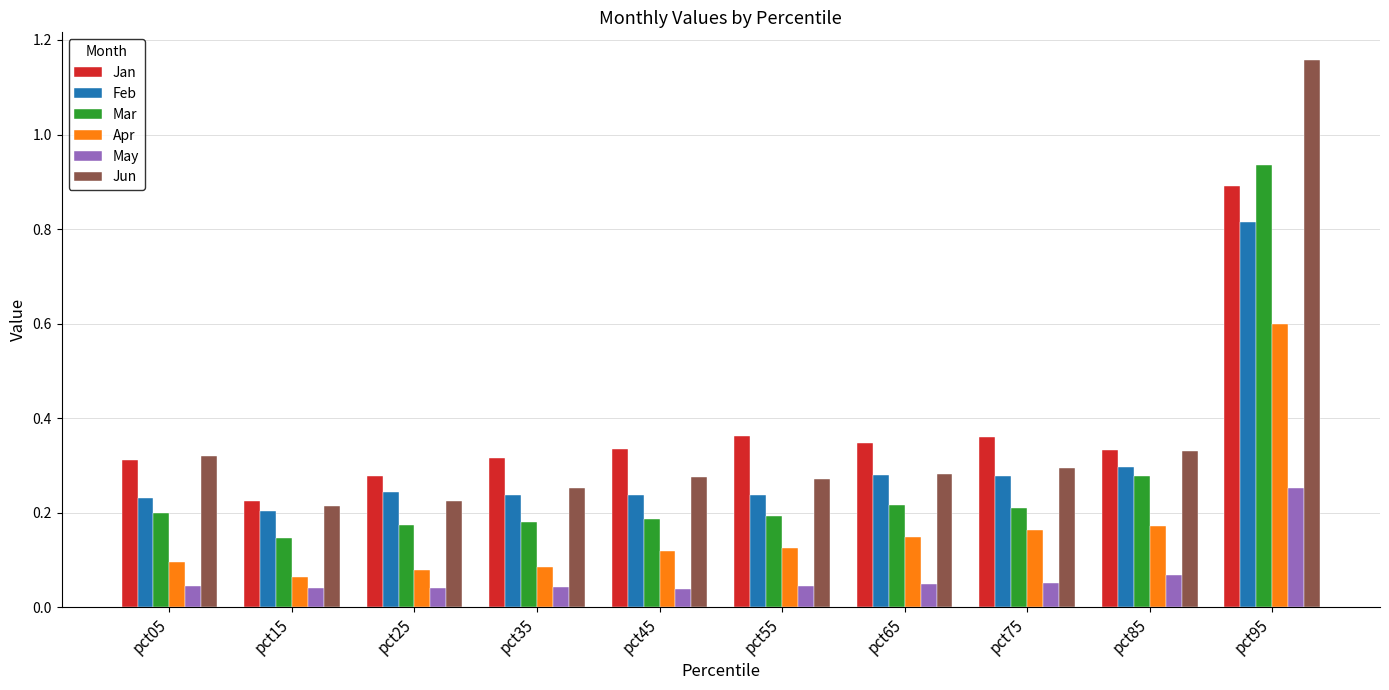

Which category has the highest value in the Jan series?

pct95